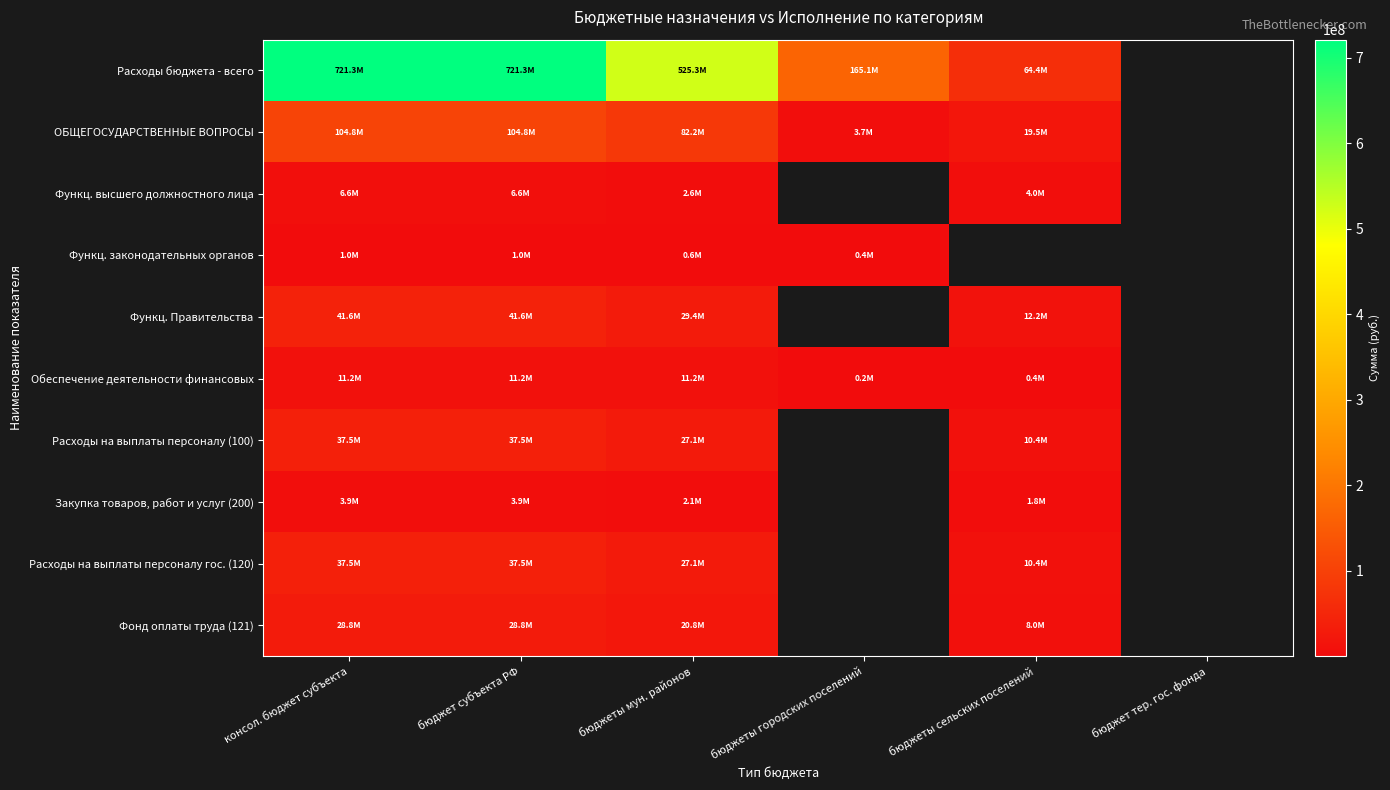

Which category has the highest value across all series?

консол. бюджет субъекта